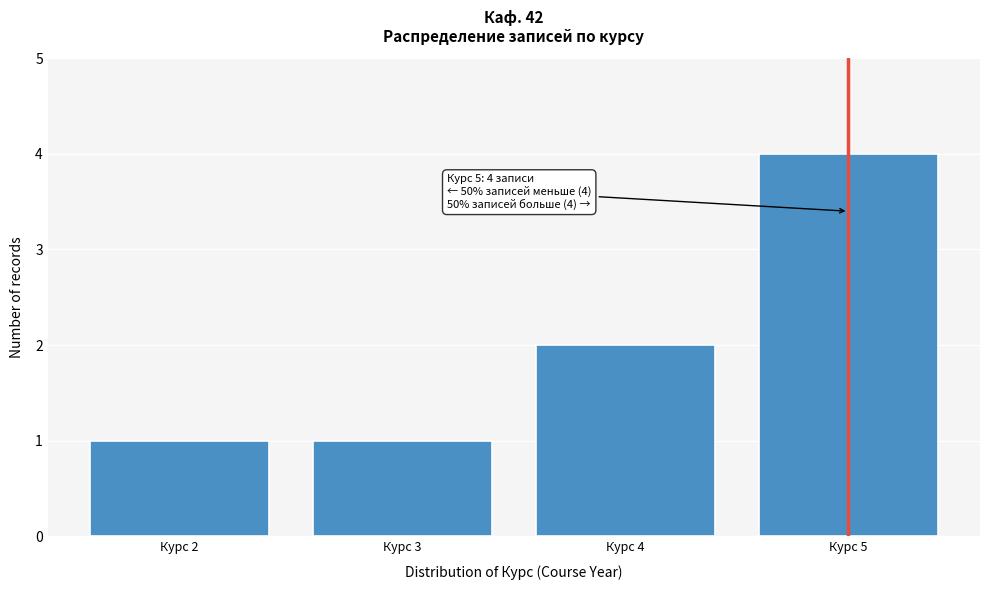

Which range on the x-axis has the tallest bar?

4.5 to 5.5